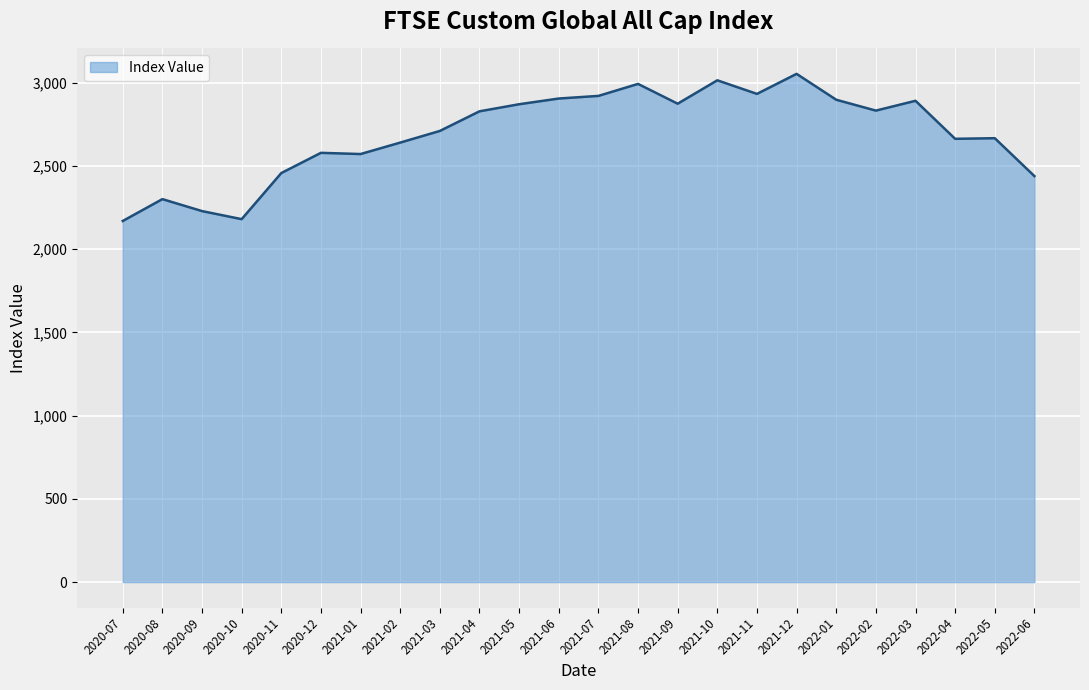

What position from the left is 2021-12?

18